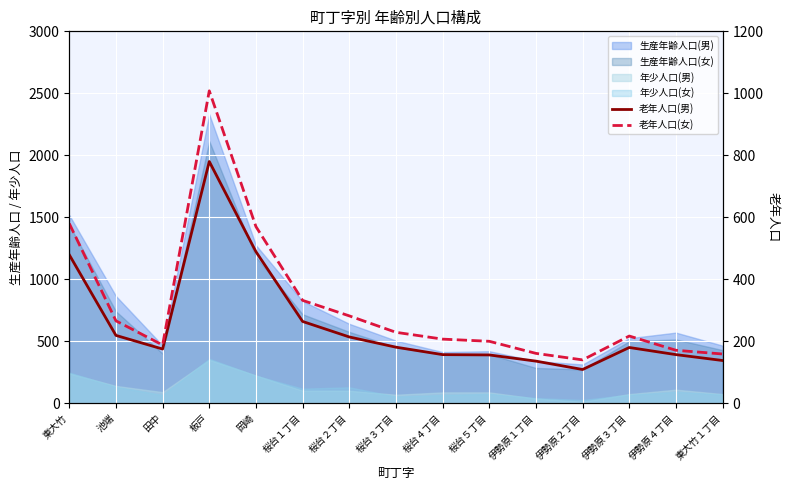

True or false: 老年人口(男) and 老年人口(女) intersect in this chart.

False